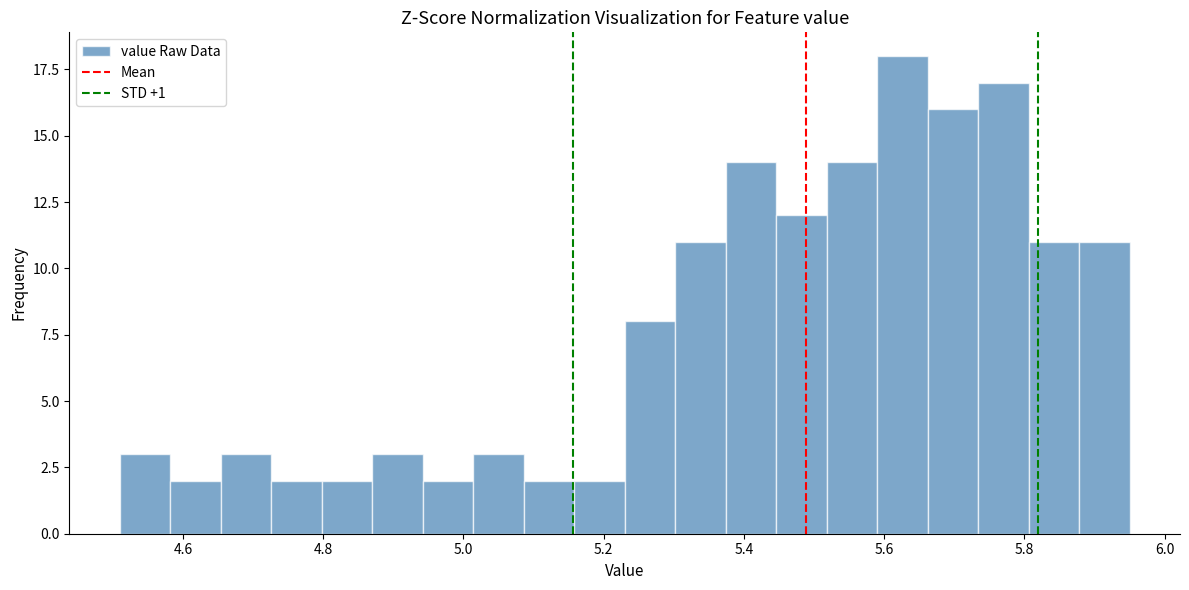

Around what value on the x-axis is the tallest bar? Give the approximate position of its centre, as read against the axis.

5.62